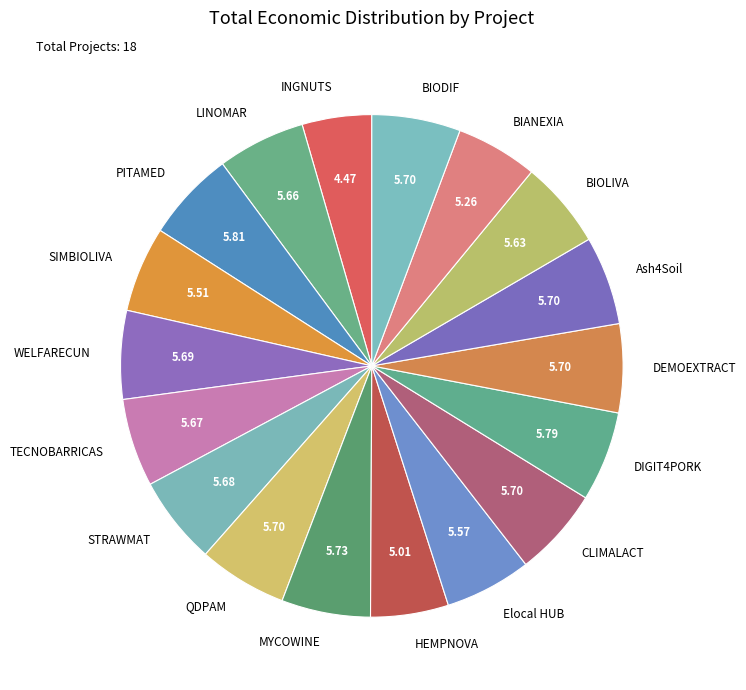

Which category has the smallest portion of the pie?

INGNUTS